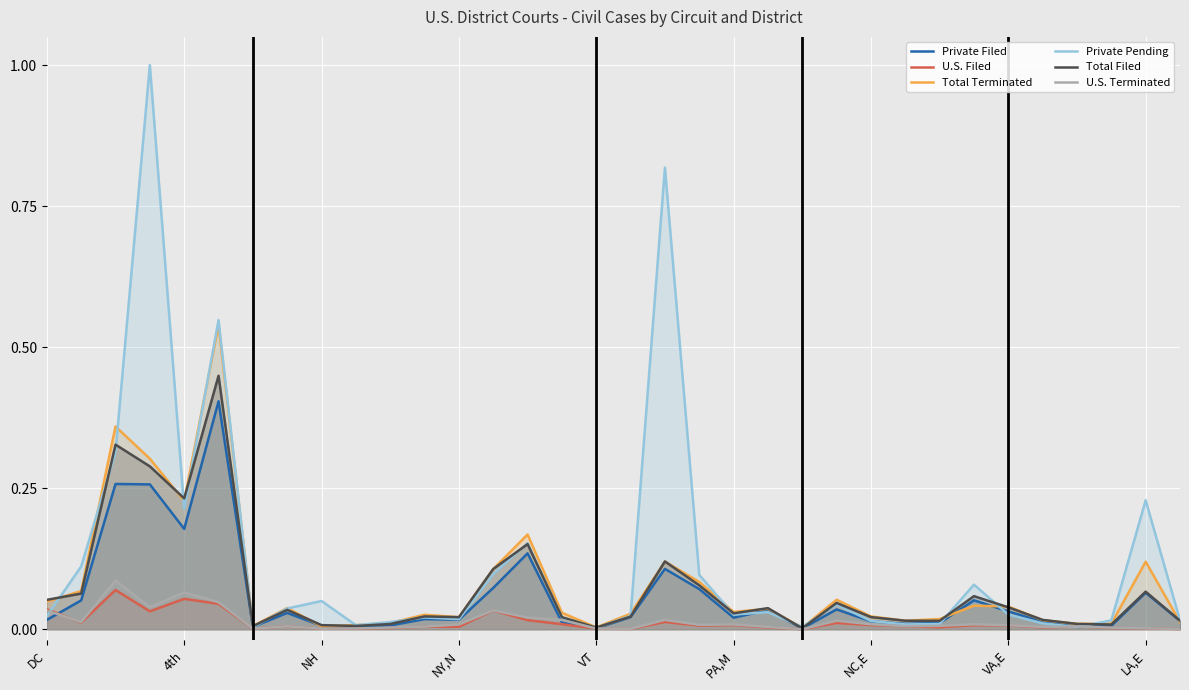

Which series has the largest total across all categories?

Private Pending